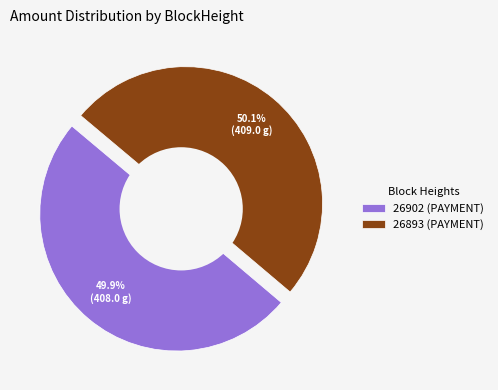

Which slice is the smallest?

26902